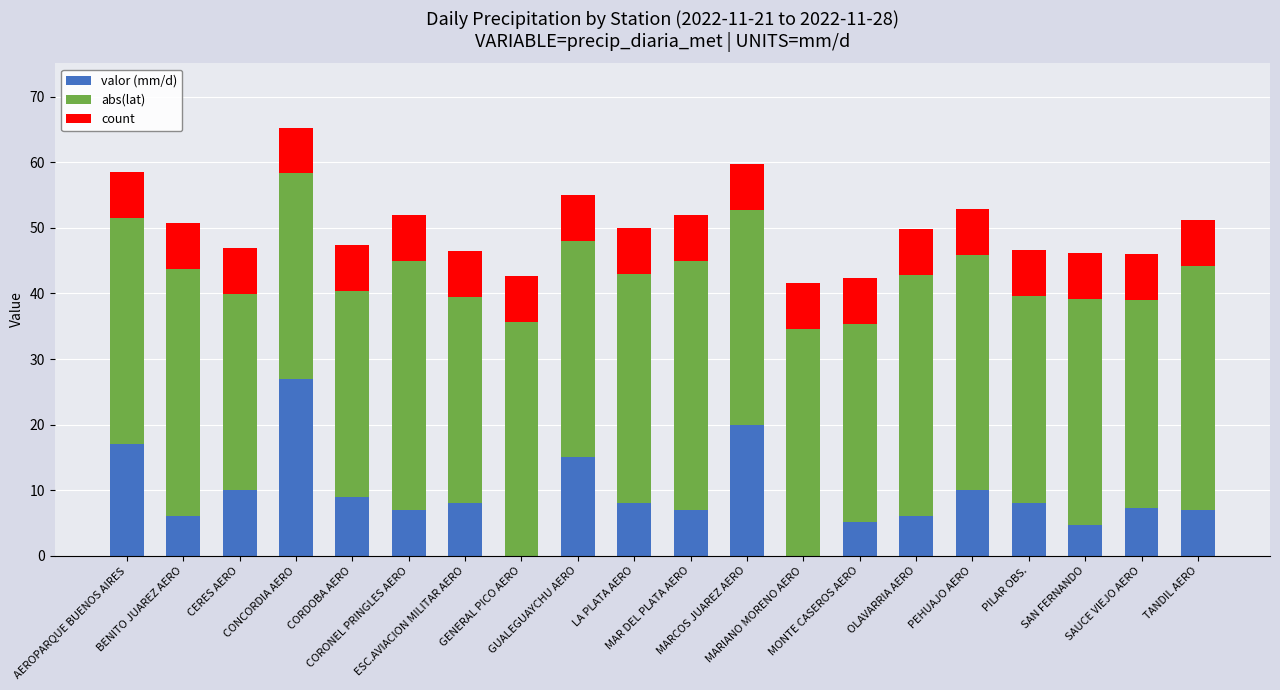

What is the sum of all valor (mm/d) values?

182.1